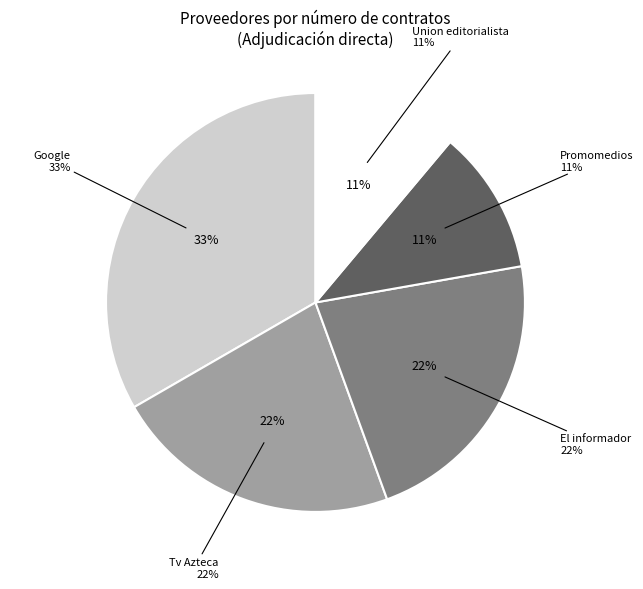

What is the ratio of the value at Union editorialista to the value at El informador?

0.5